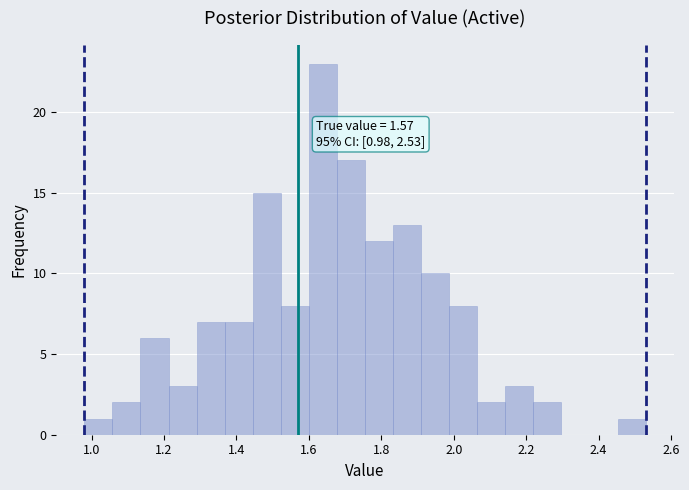

Read against the x-axis, roughly where is the centre of the tallest bar?

1.64